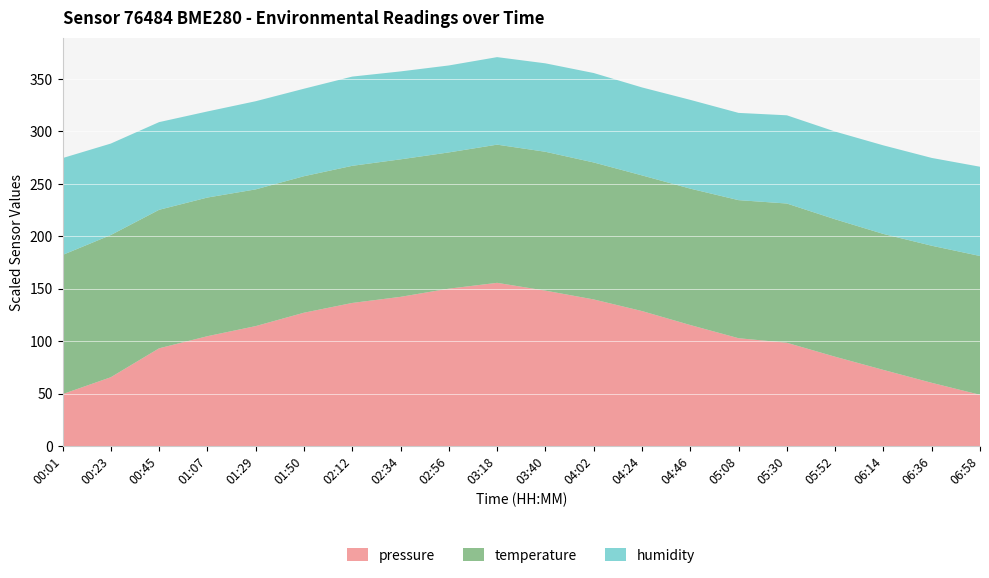

Reading left to right, transcribe all the data shown in this chart.

pressure: 00:01=100949.5	00:23=100965.7	00:45=100993.2	01:07=101004.8	01:29=101014.4	01:50=101027.2	02:12=101036.5	02:34=101042.3	02:56=101050.1	03:18=101055.7	03:40=101048.2	04:02=101039.8	04:24=101028.8	04:46=101015.4	05:08=101002.9	05:30=100998.5	05:52=100985.2	06:14=100972.6	06:36=100960.3	06:58=100948.9
temperature: 00:01=26.5	00:23=27.1	00:45=26.4	01:07=26.4	01:29=26.1	01:50=26.0	02:12=26.1	02:34=26.2	02:56=26.0	03:18=26.4	03:40=26.5	04:02=26.1	04:24=25.9	04:46=26.0	05:08=26.3	05:30=26.6	05:52=26.2	06:14=25.9	06:36=26.1	06:58=26.5
humidity: 00:01=30.8	00:23=29.1	00:45=27.9	01:07=27.4	01:29=28.0	01:50=27.8	02:12=28.4	02:34=27.9	02:56=27.6	03:18=27.8	03:40=28.1	04:02=28.4	04:24=28.0	04:46=28.2	05:08=27.7	05:30=28.0	05:52=27.9	06:14=28.1	06:36=27.9	06:58=28.4